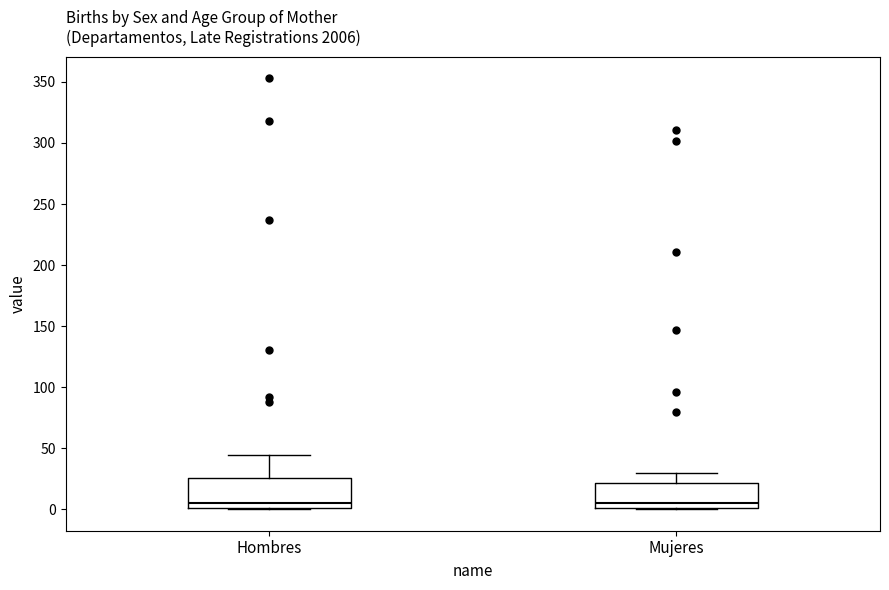

Where is the lower edge of the box for Mujeres on the y-axis? The values are not printed on the chart, so give them approximately, as read against the axis.

0